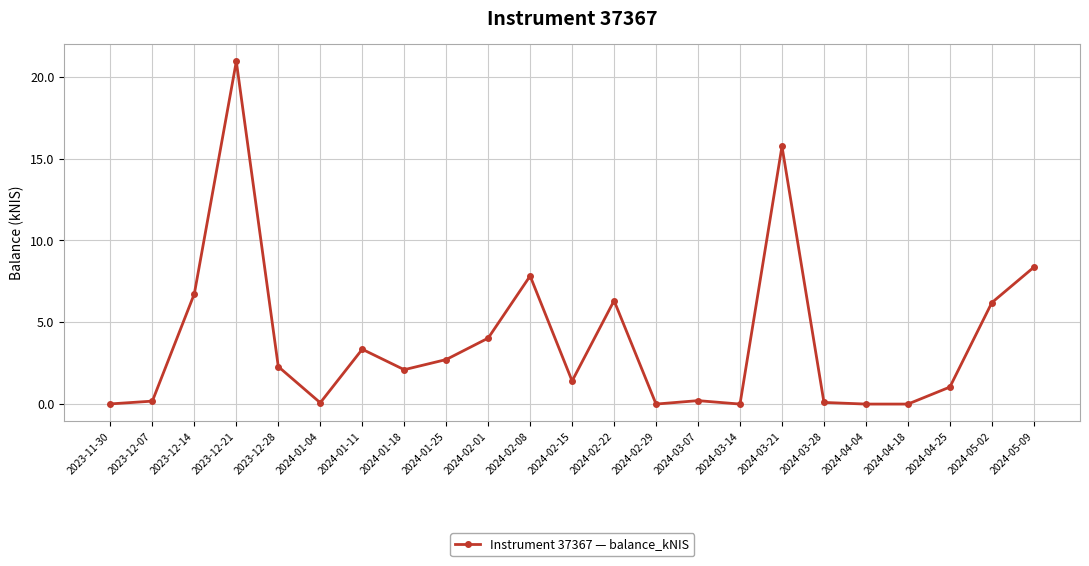

Is it true that the value at 2024-02-22 is 10.1?

False